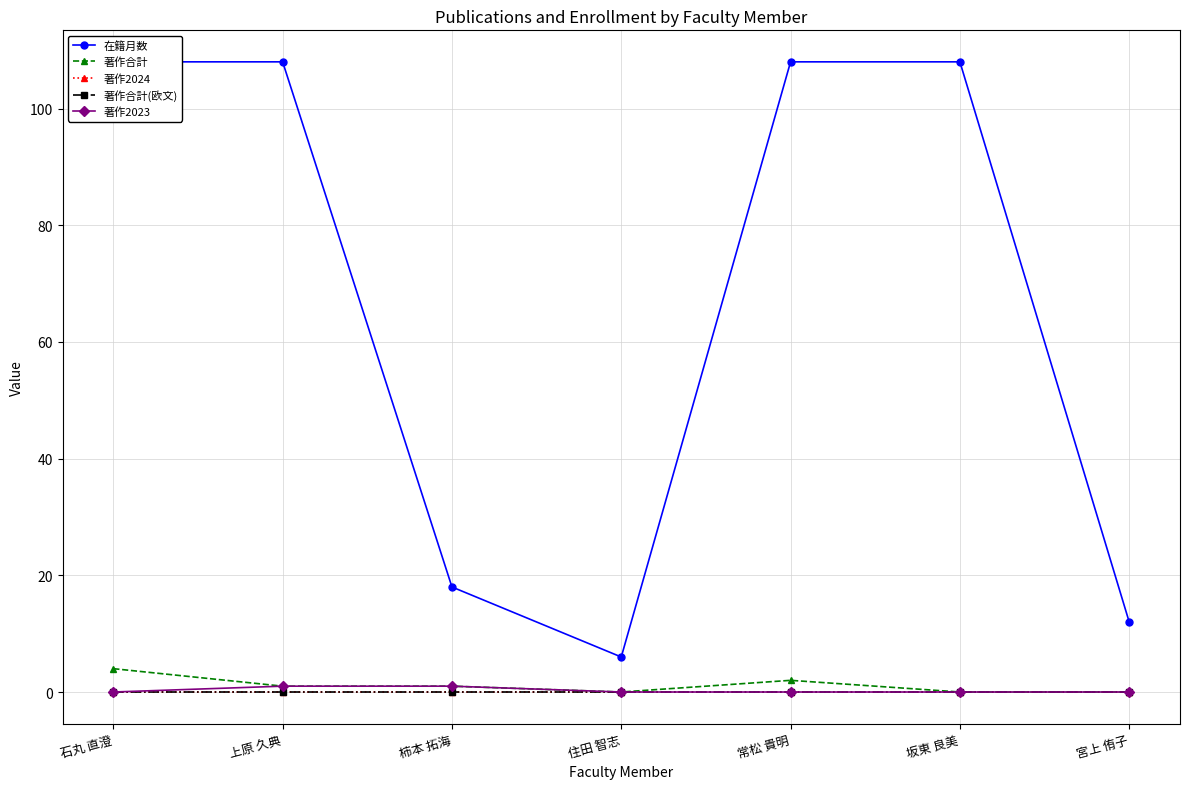

What is the label of the 7th point from the left?

宮上 侑子